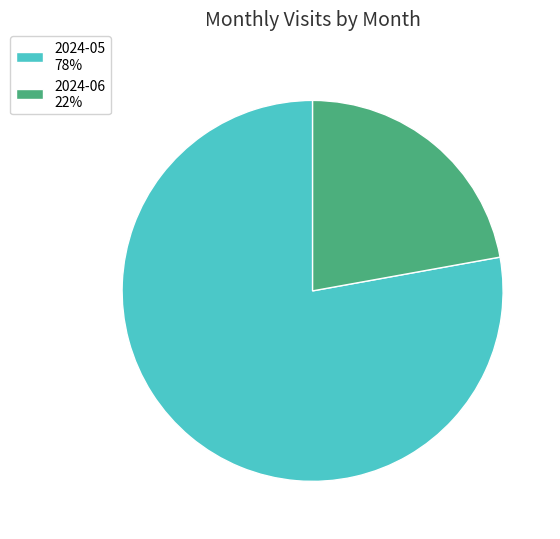

Combined, do 2024-06 22% and 2024-05 78% account for over 50%?

Yes